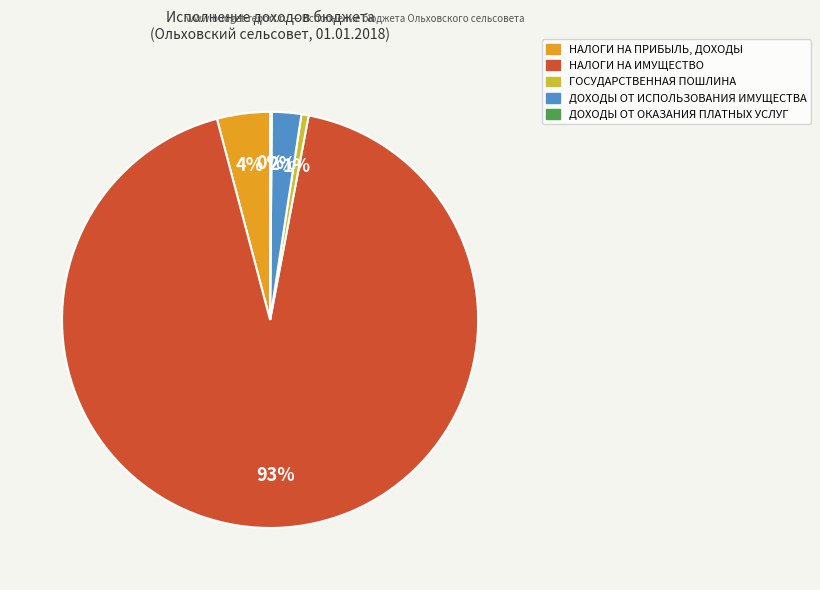

To the nearest percent, what portion does ДОХОДЫ ОТ ИСПОЛЬЗОВАНИЯ ИМУЩЕСТВА represent?

2%